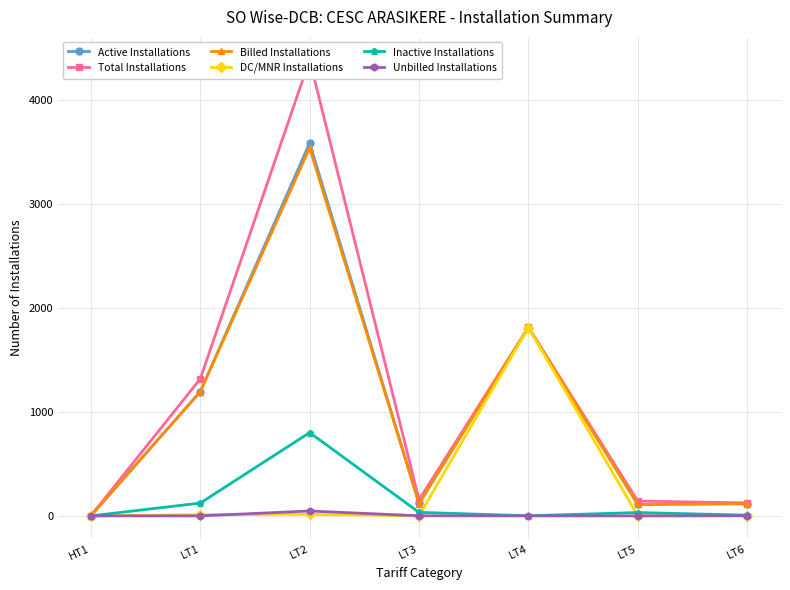

At which label is DC/MNR Installations closest to 904?

LT2